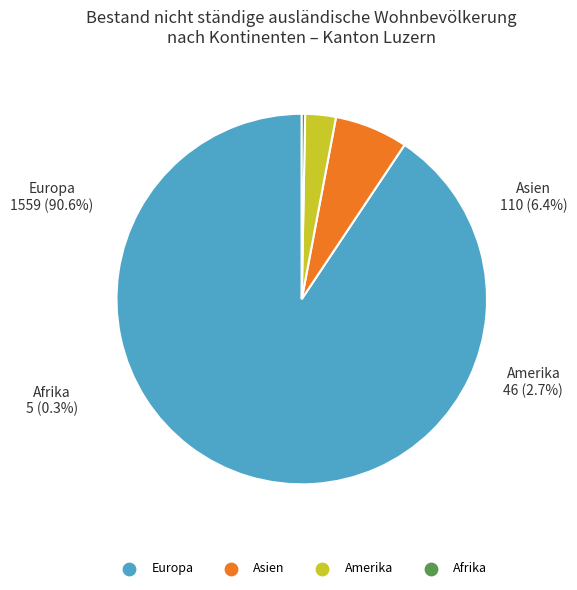

What is the change in value from Asien to Amerika?

-64